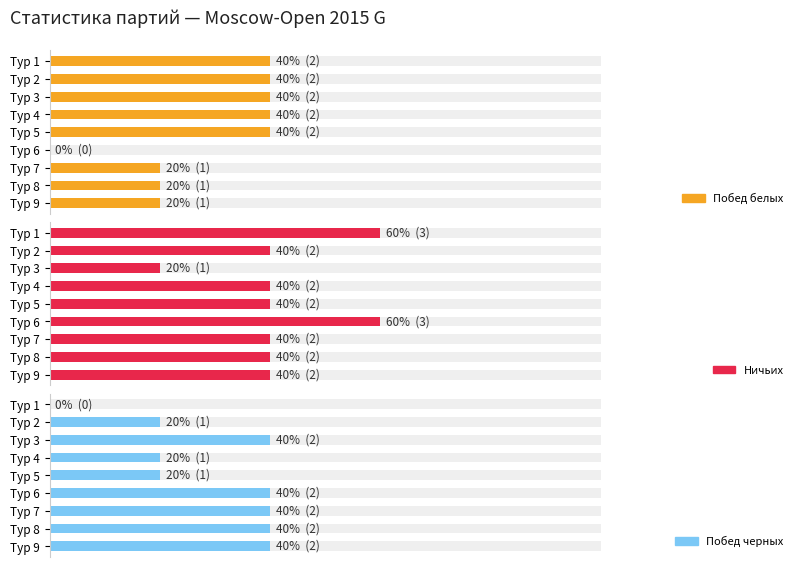

Reading right to left, list all the values displayed in this chart.

Побед белых: 1	1	1	0	2	2	2	2	2
Ничьих: 2	2	2	3	2	2	1	2	3
Побед черных: 2	2	2	2	1	1	2	1	0